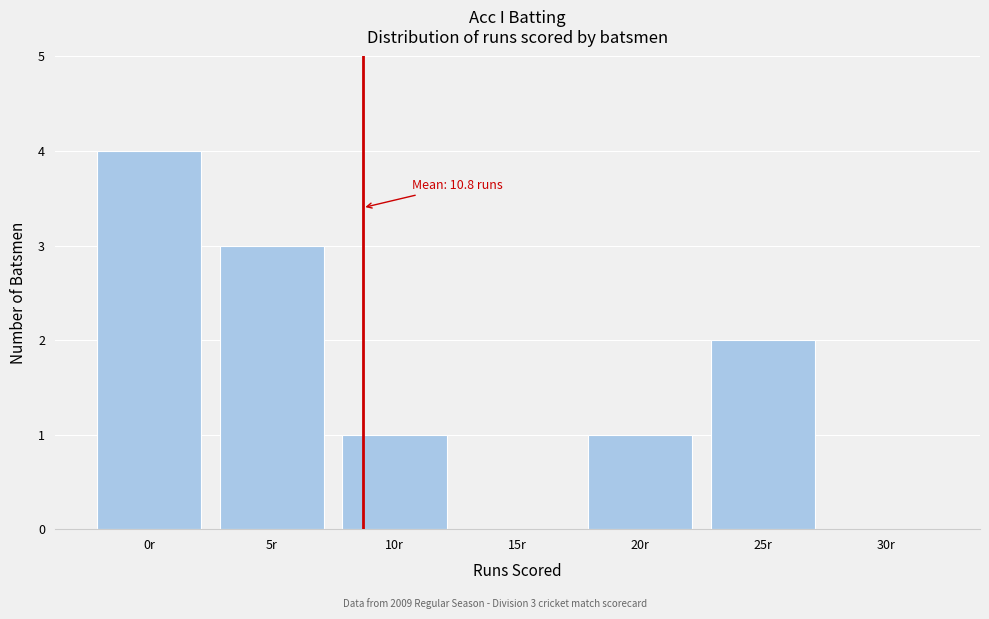

Reading right to left, list all the values displayed in this chart.

30r=0	25r=2	20r=1	15r=0	10r=1	5r=3	0r=4